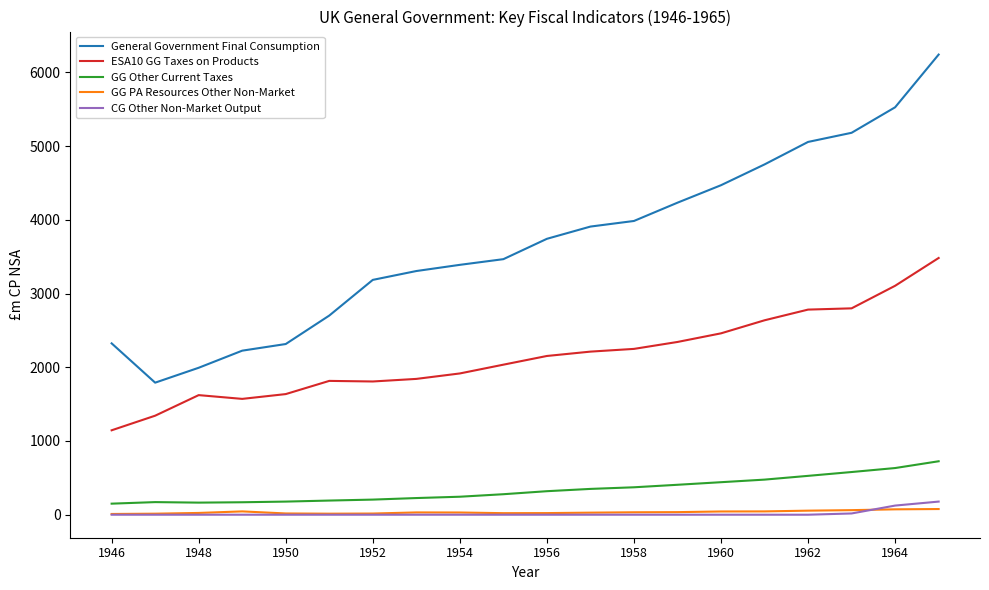

Does the chart display data point markers on the line(s)?

No